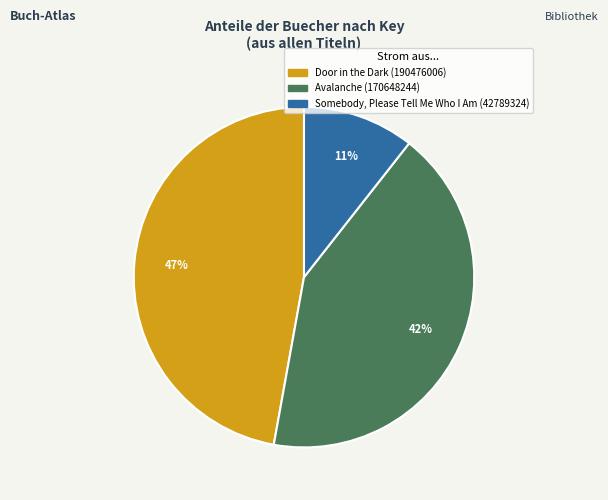

Is there any slice that represents more than half of the pie?

No